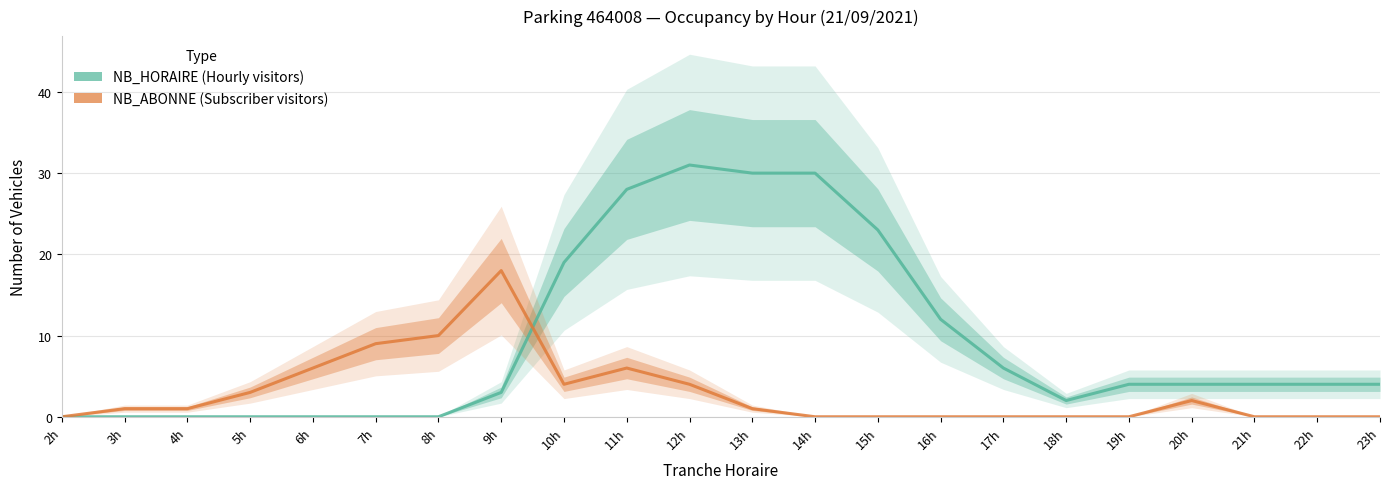

The value of NB_ABONNE (Subscriber visitors) at 4h is 1. True or false?

False